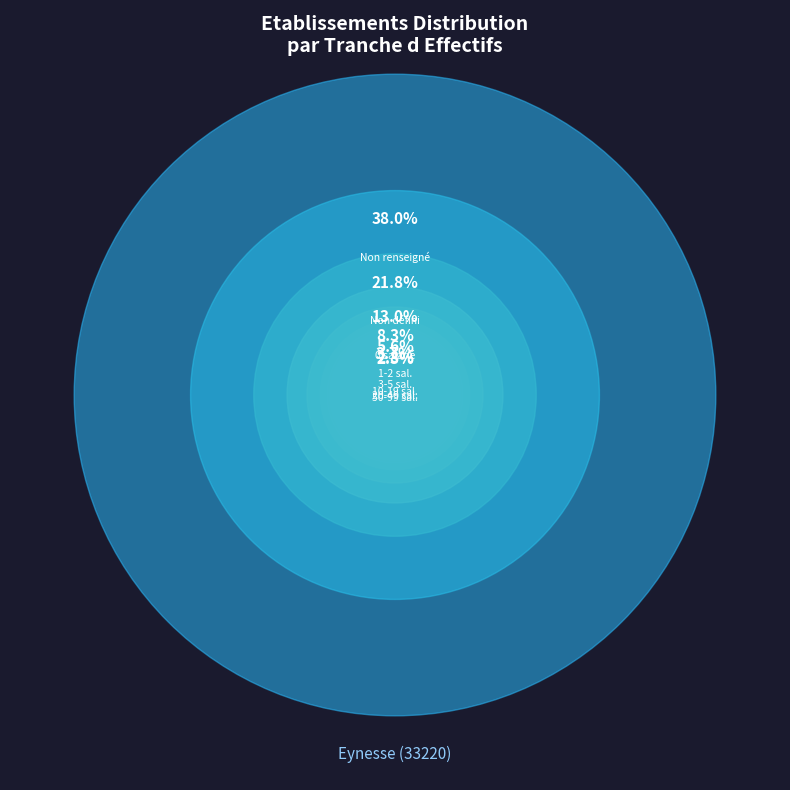

To the nearest percent, what percentage of the pie is ?

22%